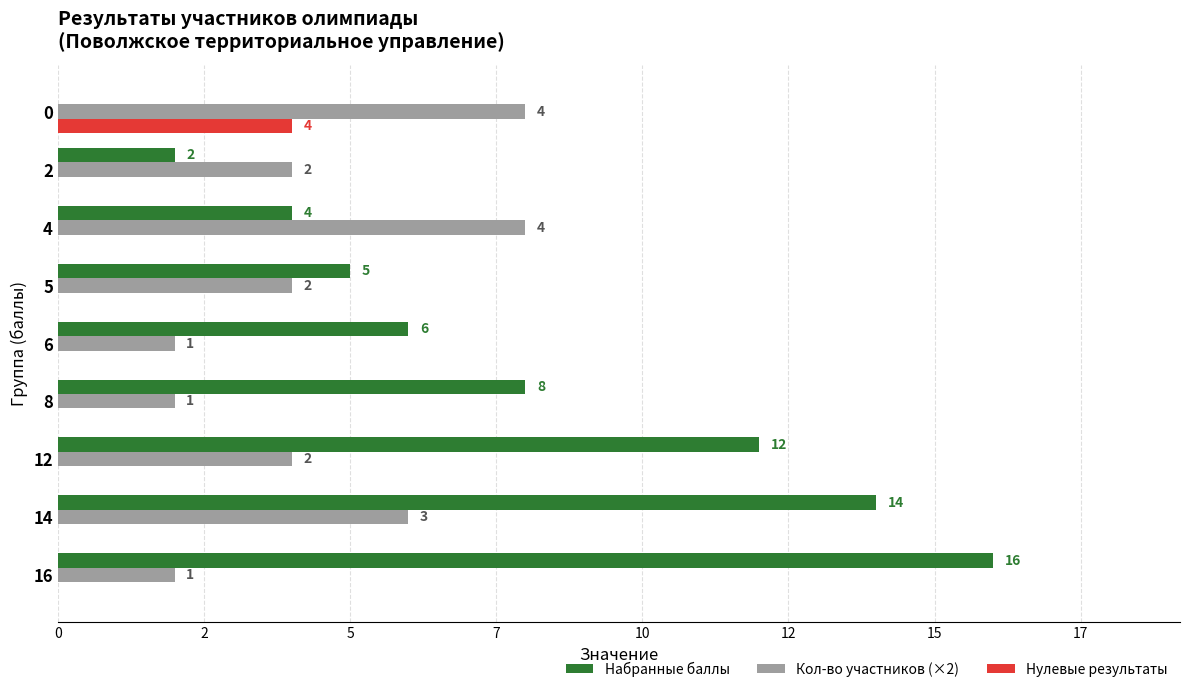

What are all the series names shown in the legend?

Набранные баллы, Кол-во участников (×2), Нулевые результаты